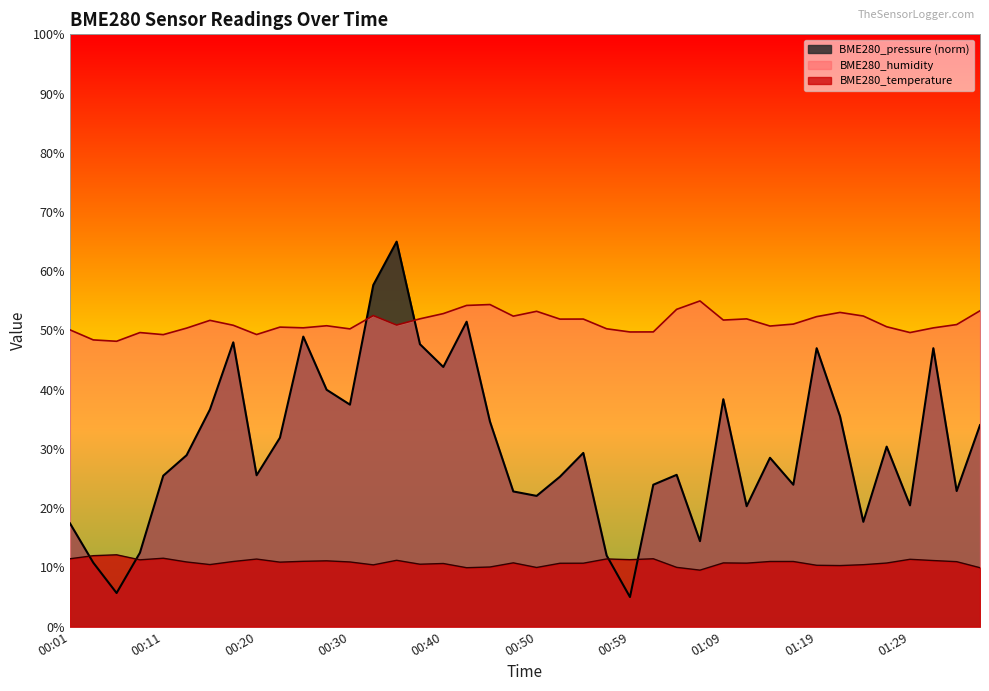

Read the BME280_pressure value at 00:42.

51.5